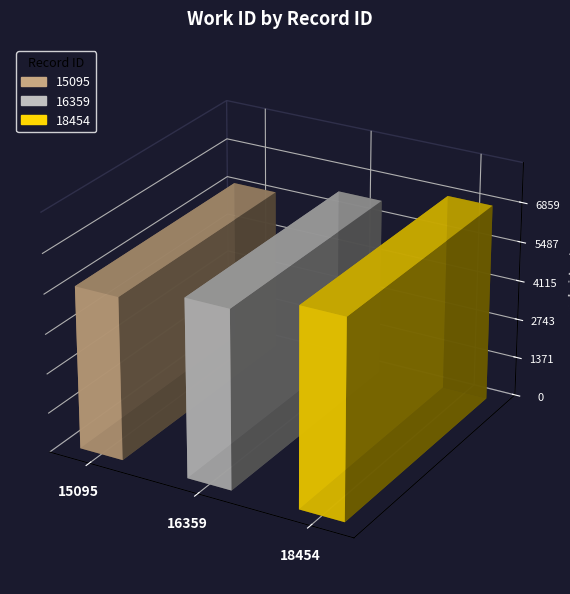

Reading right to left, list all the values displayed in this chart.

6859	6182	5647